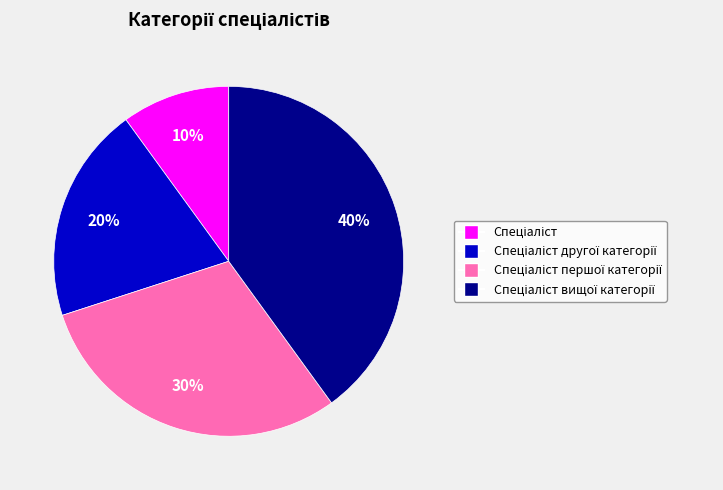

To the nearest percent, what is the difference between the largest and smallest slice percentages?

30%